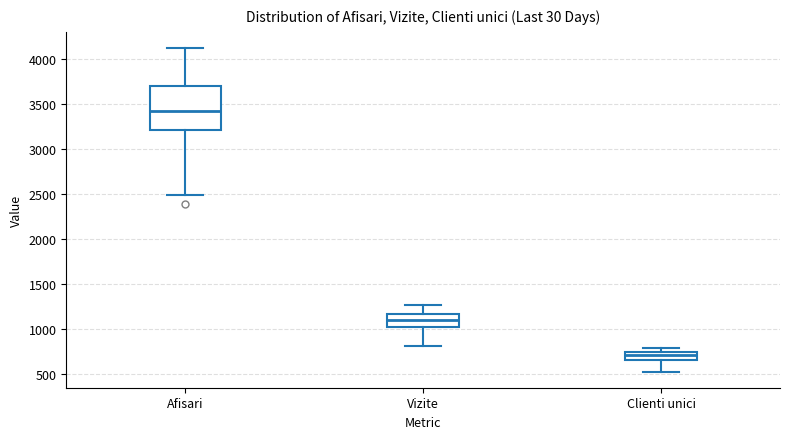

Comparing the boxes themselves (not the whiskers), which one is the tallest?

Afisari